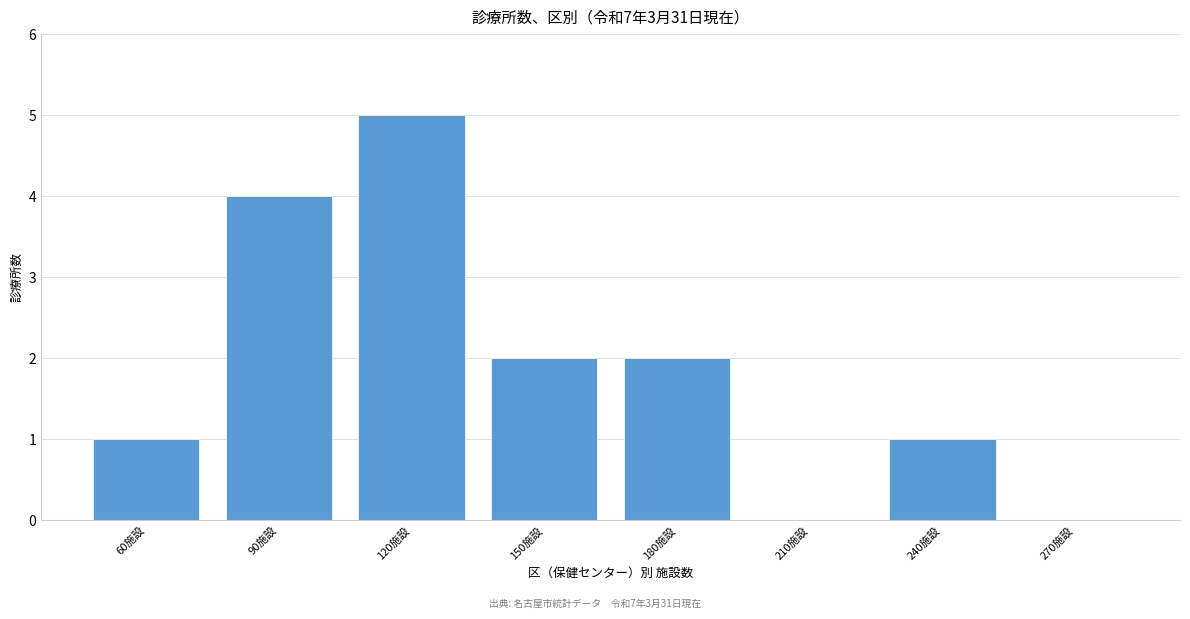

Reading left to right, what are all the values shown in this chart?

60施設=1	90施設=4	120施設=5	150施設=2	180施設=2	210施設=0	240施設=1	270施設=0